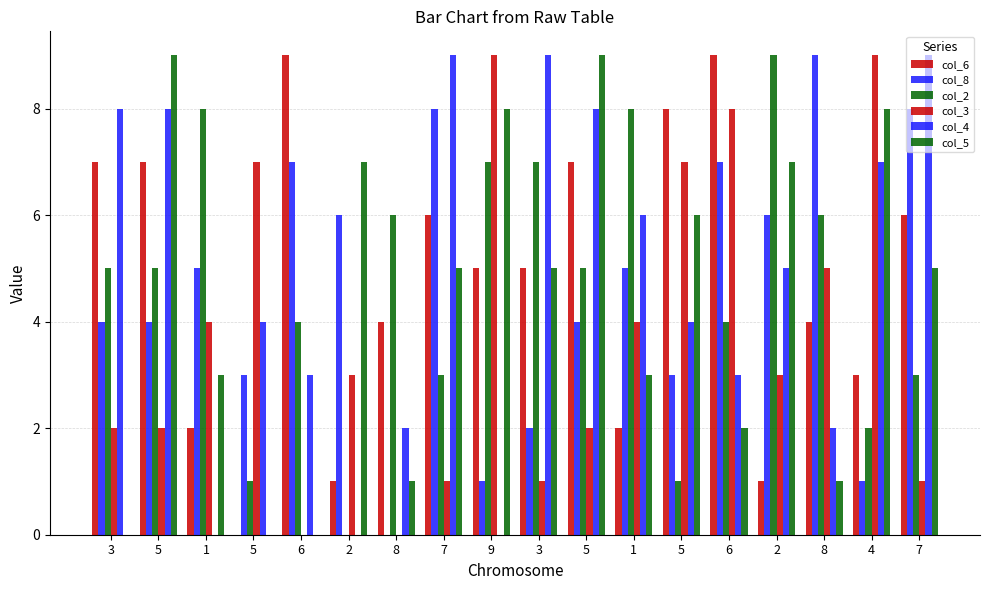

How many distinct data groups are displayed?

6